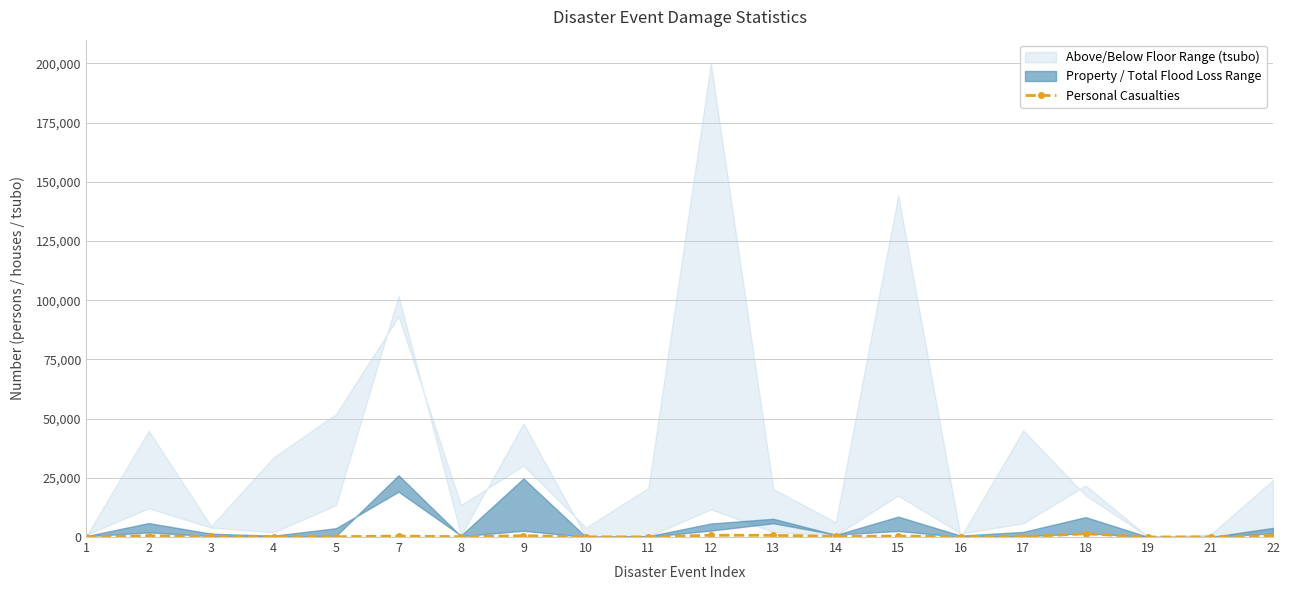

At which category does the chart reach its minimum across all series?

19